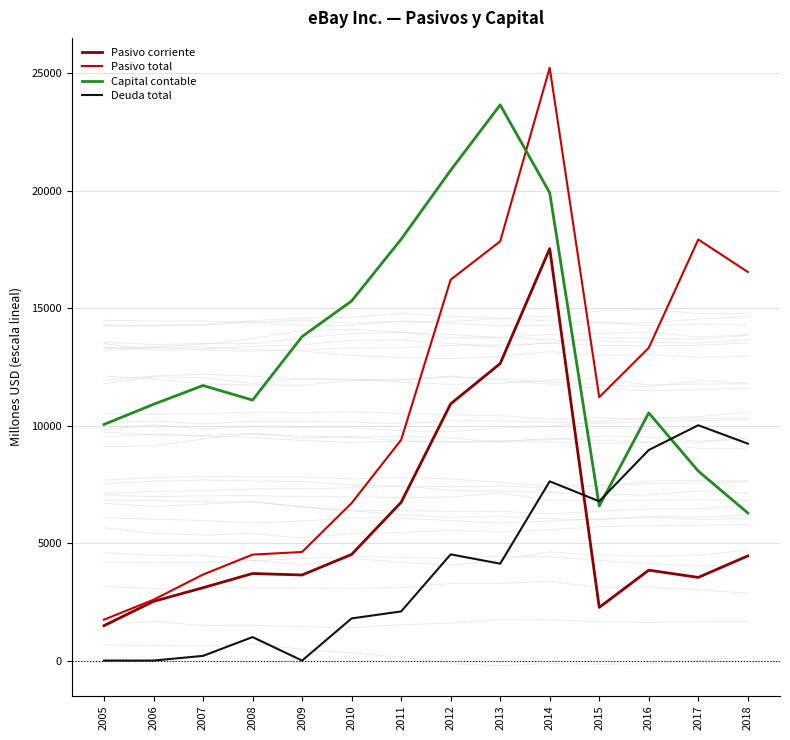

What is the sum of all Capital contable values?

186639